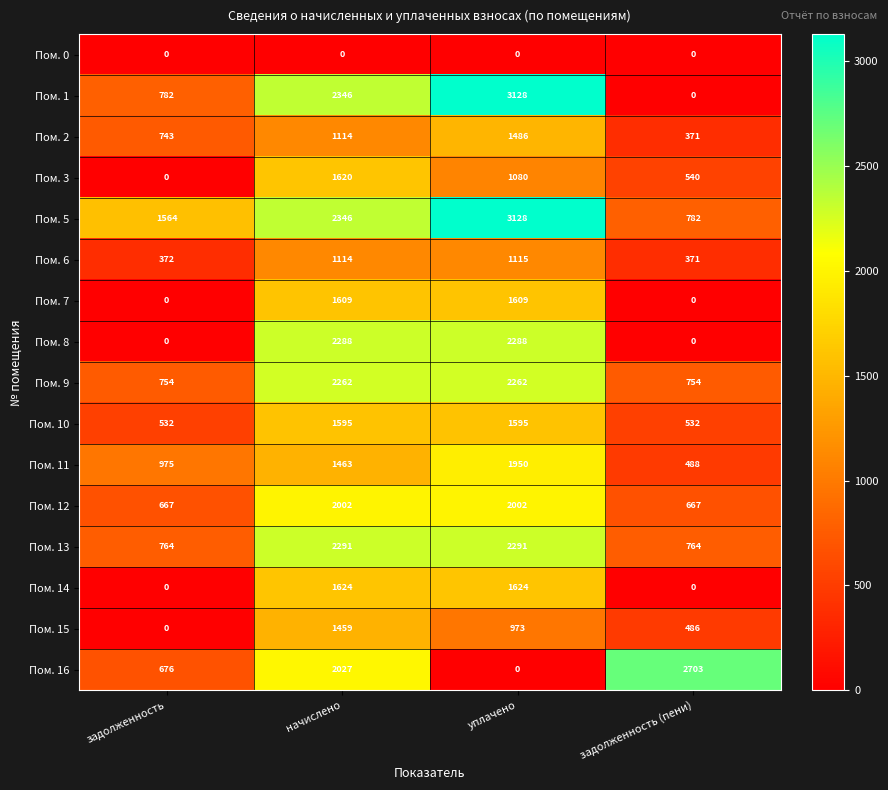

Which series changed the most between задолженность and задолженность (пени)?

Пом. 16